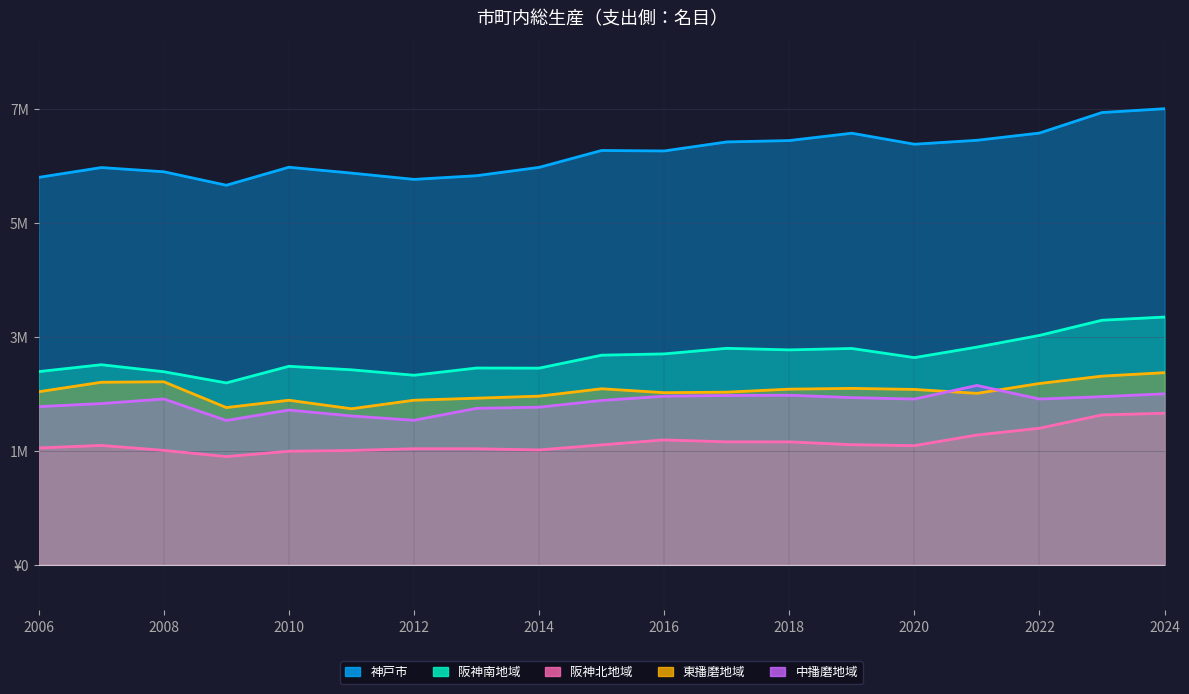

What is the sum of the 阪神南地域 values at 2007 and 2011?

6514158